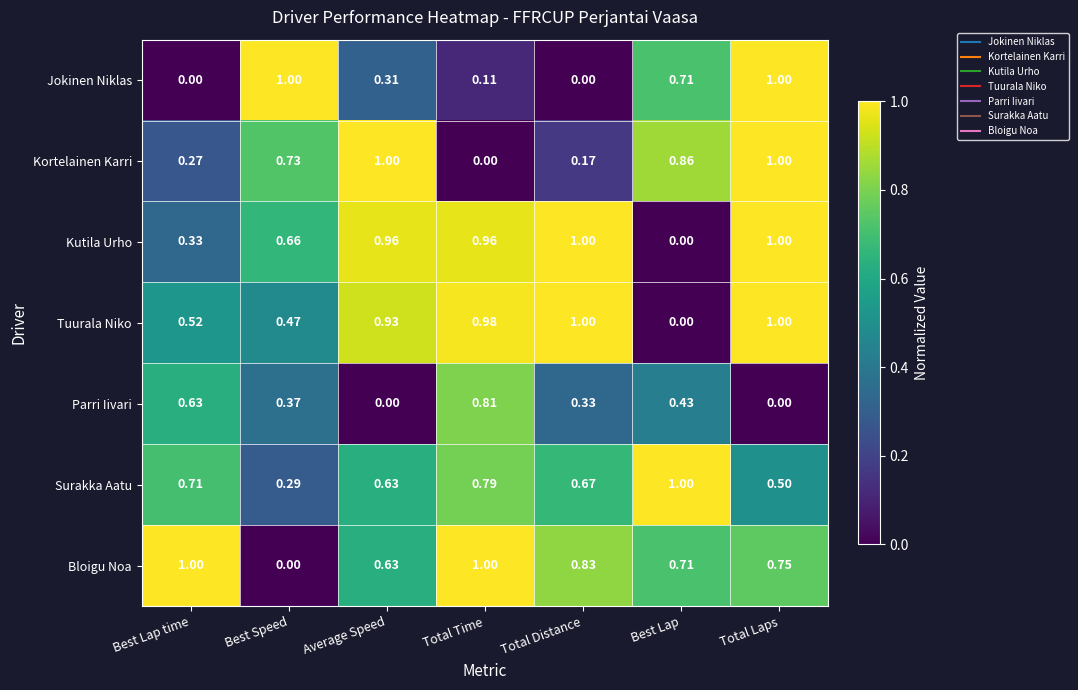

Between Average Speed and Best Lap, which series saw the biggest shift?

Kutila Urho